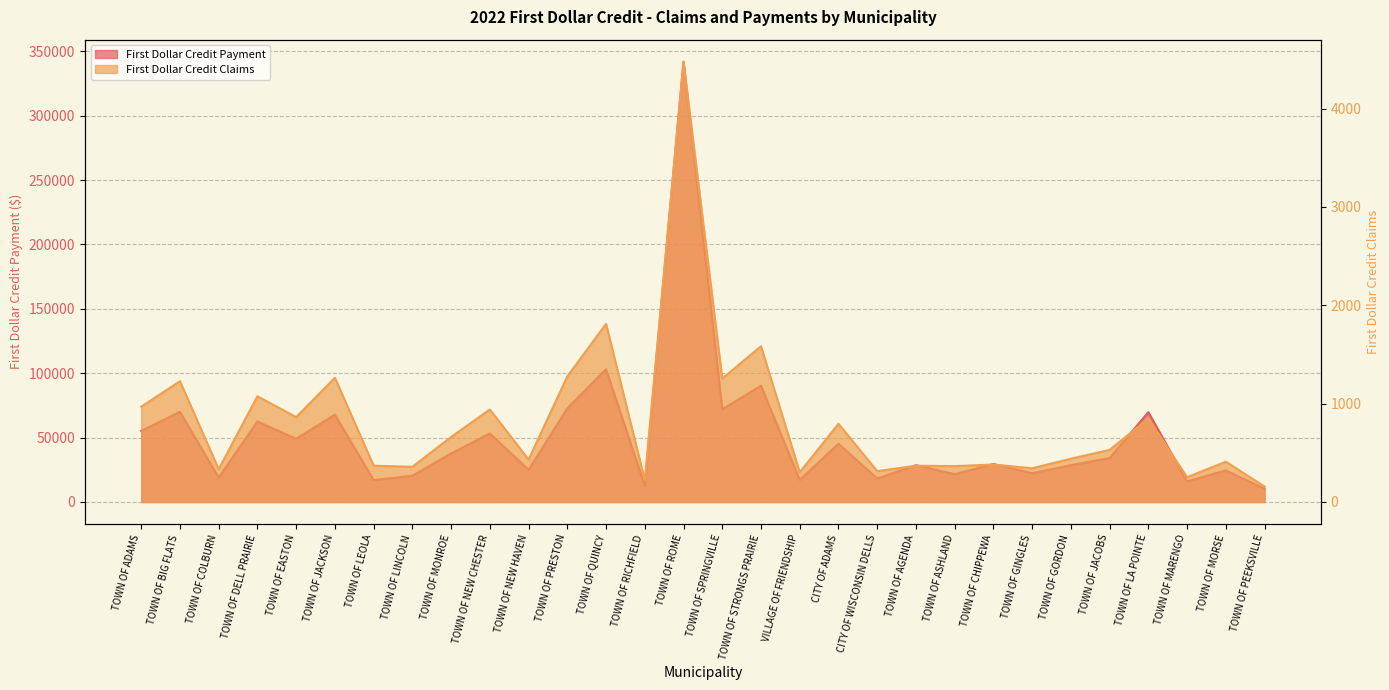

What is the minimum value for First Dollar Credit Payment?

10230.6